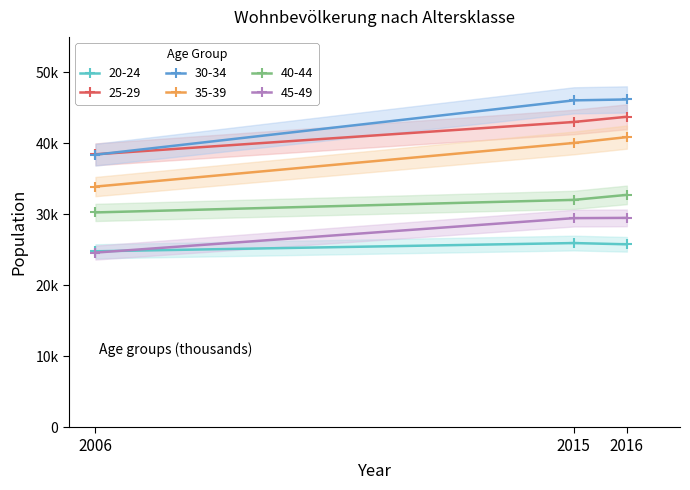

Which series has the widest spread of values?

30-34